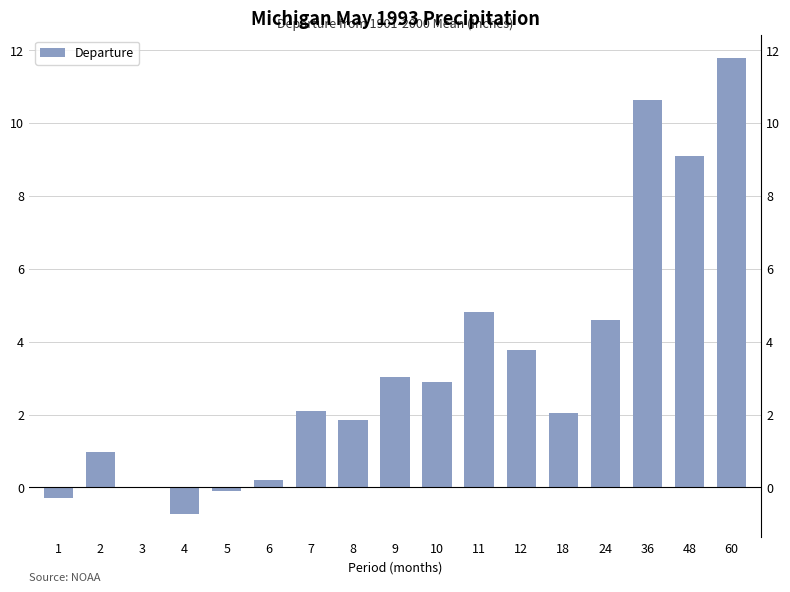

Is it true that the value at 10 is 2.9?

True